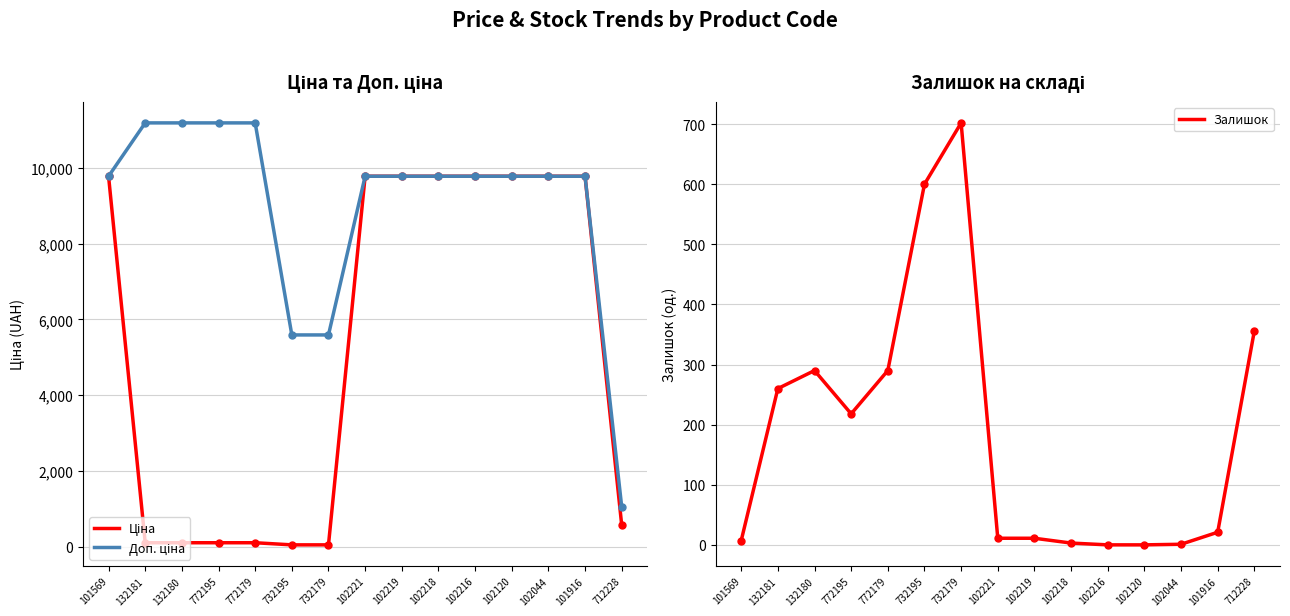

What is the label of the 4th point from the right?

102120